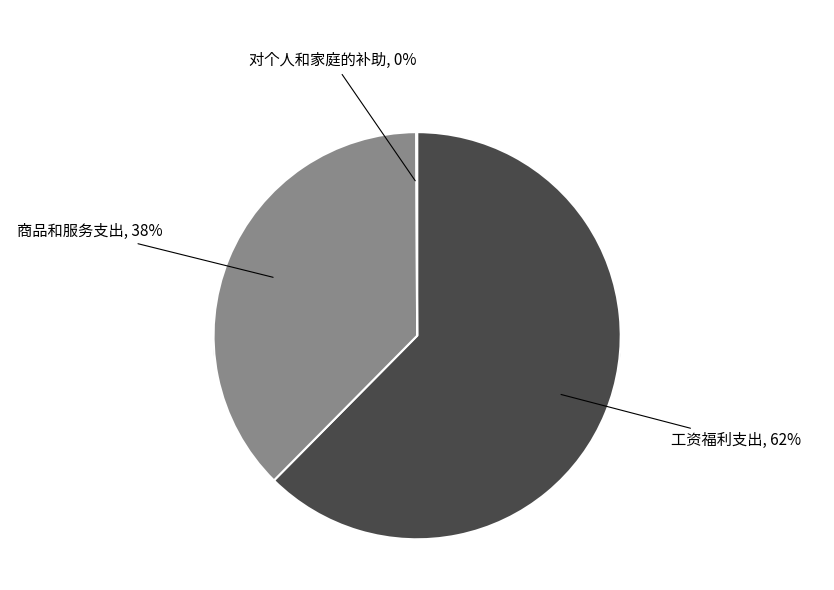

What is the total percentage of 对个人和家庭的补助 and 商品和服务支出?

37.6%